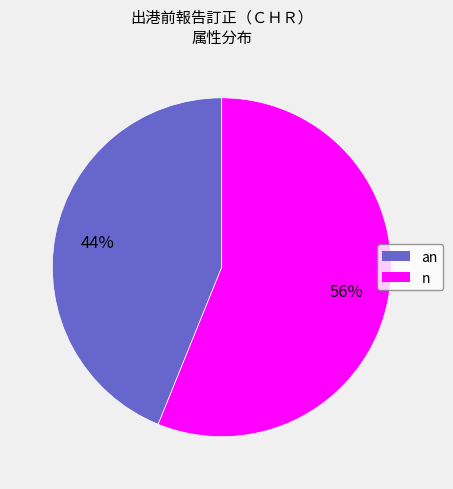

Which slice is the largest?

n